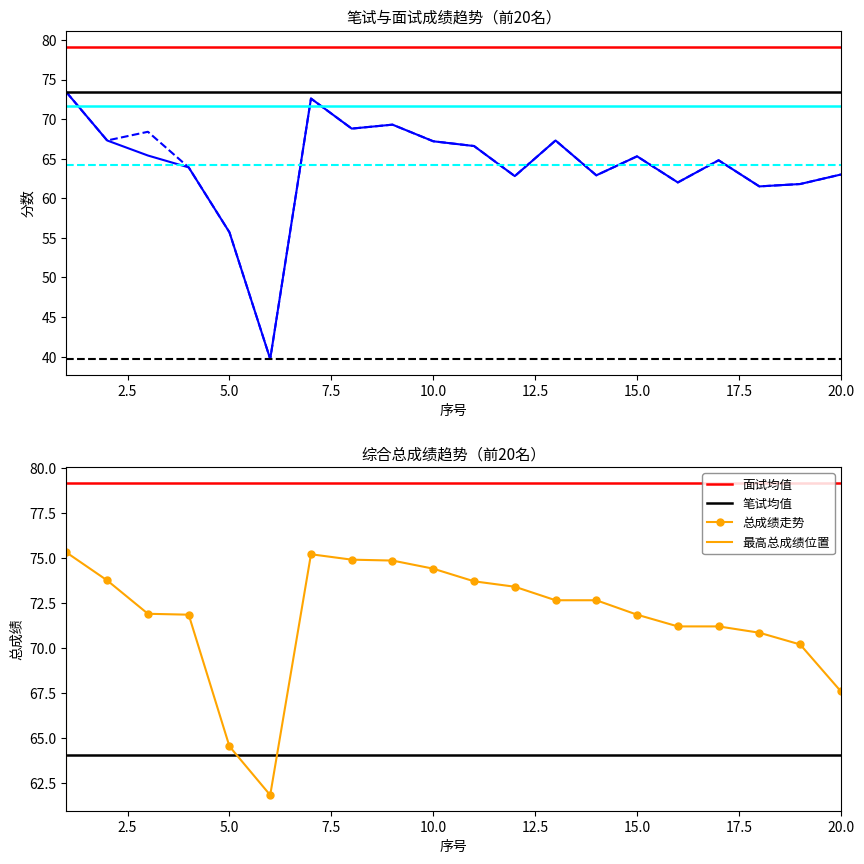

What is the minimum value shown in the chart?

39.7